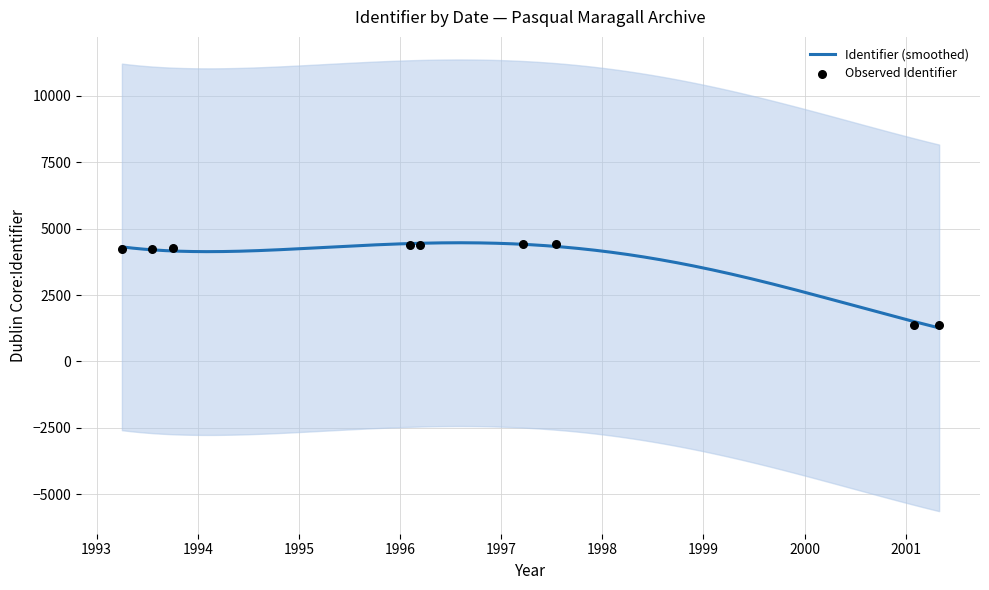

What is the ratio of the value at 1997-03-22 to the value at 1996-02-04?

1.0